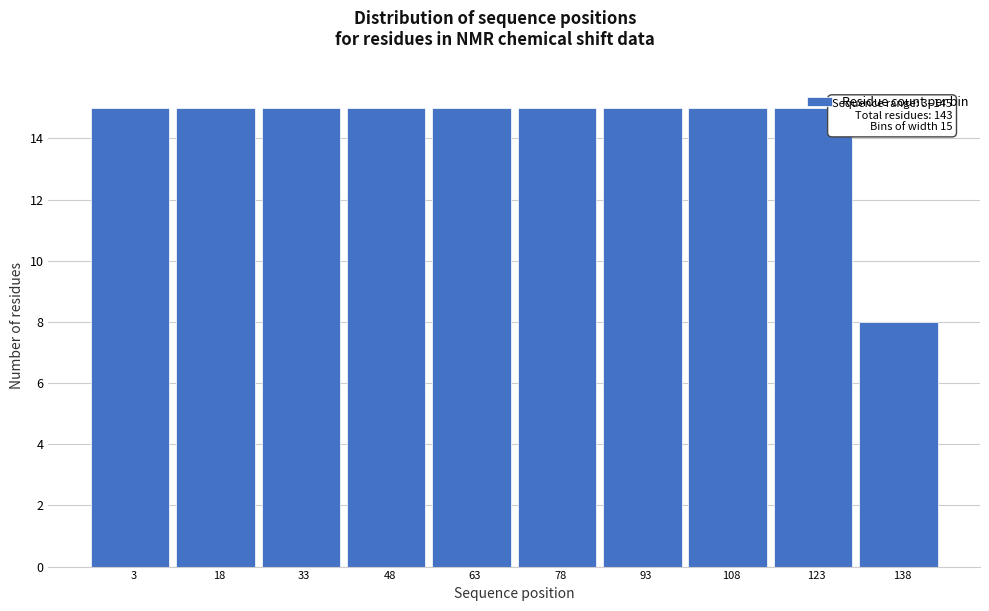

The chart shows a value of 15 at 33. True or false?

True